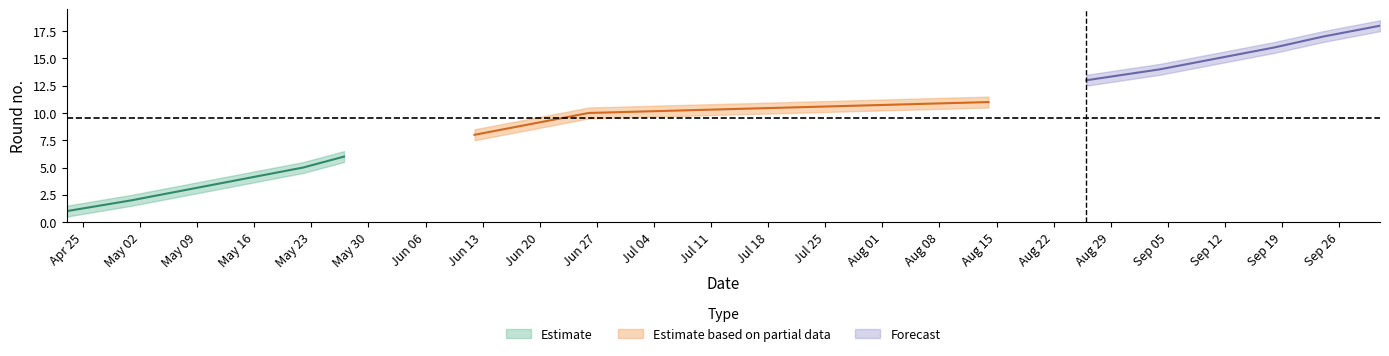

Reading left to right, list all the values displayed in this chart.

Omg: 2022-04-23=1.0	2022-05-01=2.0	2022-05-08=3.0	2022-05-15=4.0	2022-05-22=5.0	2022-05-27=6.0	2022-06-12=8.0	2022-06-19=9.0	2022-06-26=10.0	2022-08-14=11.0	2022-08-26=13.0	2022-09-04=14.0	2022-09-11=15.0	2022-09-18=16.0	2022-09-24=17.0	2022-10-01=18.0
Omg_upper: 2022-04-23=1.5	2022-05-01=2.5	2022-05-08=3.5	2022-05-15=4.5	2022-05-22=5.5	2022-05-27=6.5	2022-06-12=8.5	2022-06-19=9.5	2022-06-26=10.5	2022-08-14=11.5	2022-08-26=13.5	2022-09-04=14.5	2022-09-11=15.5	2022-09-18=16.5	2022-09-24=17.5	2022-10-01=18.5
Omg_lower: 2022-04-23=0.5	2022-05-01=1.5	2022-05-08=2.5	2022-05-15=3.5	2022-05-22=4.5	2022-05-27=5.5	2022-06-12=7.5	2022-06-19=8.5	2022-06-26=9.5	2022-08-14=10.5	2022-08-26=12.5	2022-09-04=13.5	2022-09-11=14.5	2022-09-18=15.5	2022-09-24=16.5	2022-10-01=17.5